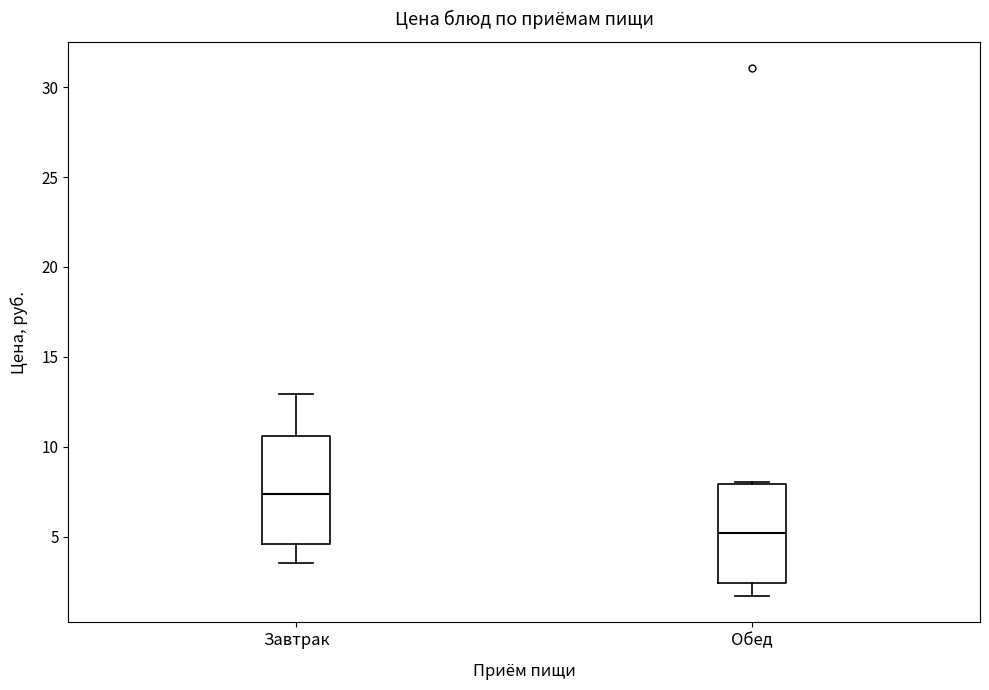

Reading left to right, transcribe this box plot: for each box, give where its median line is, the range the box spans, and where its two whiskers end, as read against the y-axis. The values are not printed on the chart, so give them approximately, as read against the axis.

Завтрак: median 7.5, box 4.5 to 10.5, whiskers 3.5 to 13.0
Обед: median 5.0, box 2.5 to 8.0, whiskers 1.5 to 8.0